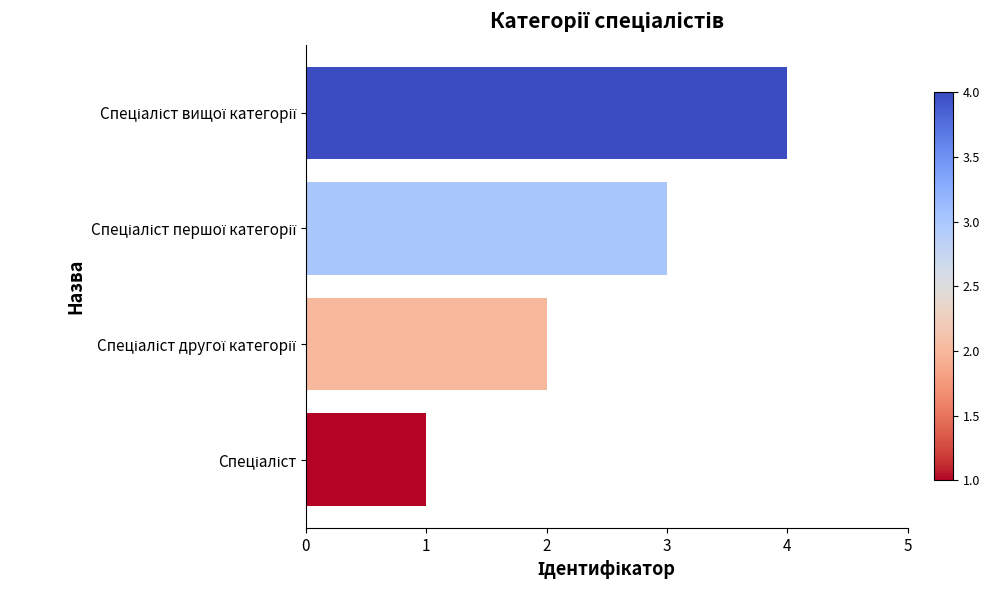

What is the greatest value displayed?

4